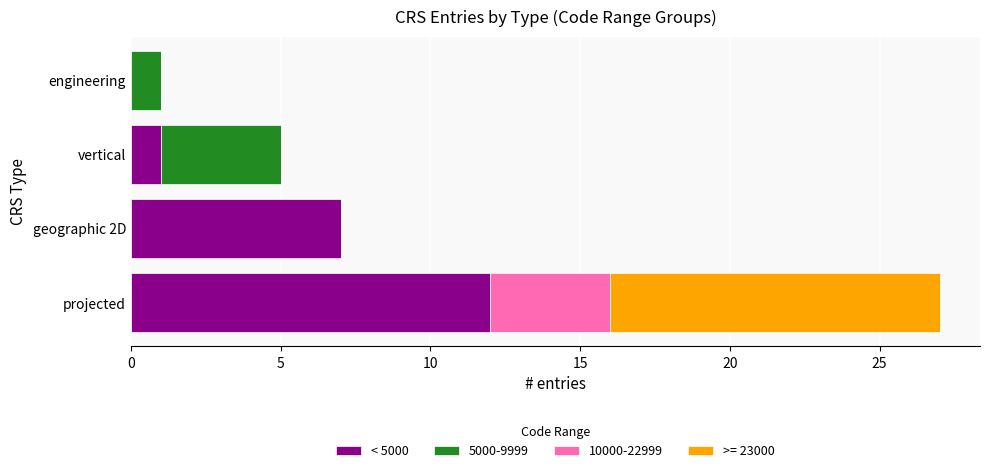

At which label is < 5000 closest to 6?

geographic 2D